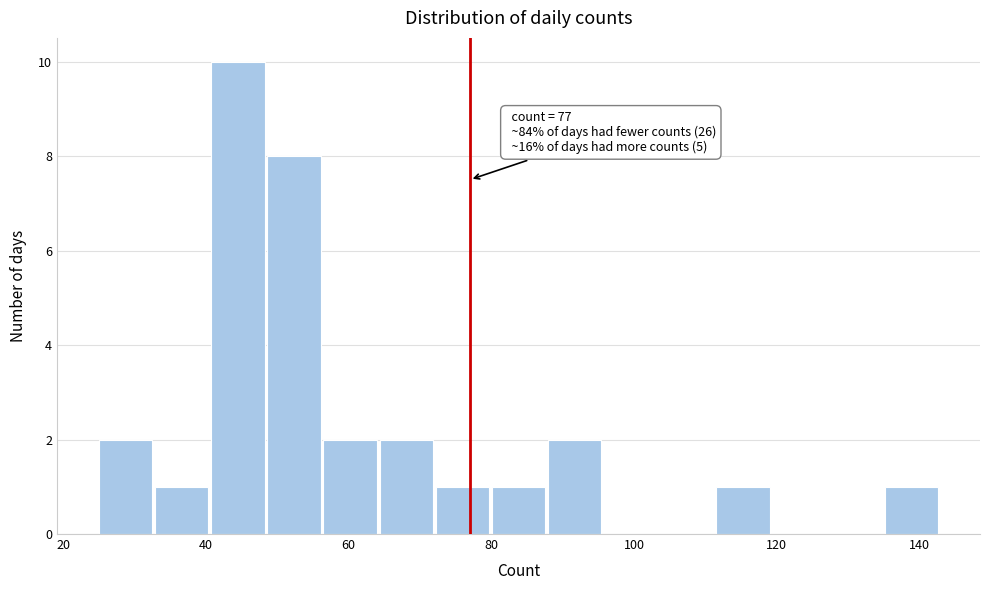

Around what value on the x-axis is the tallest bar? Give the approximate position of its centre, as read against the axis.

44